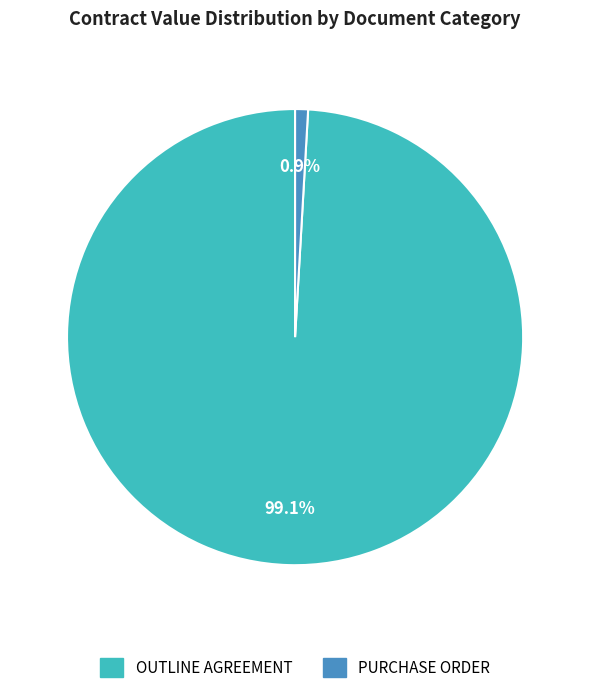

What percentage is NOT represented by OUTLINE AGREEMENT?

0.9%